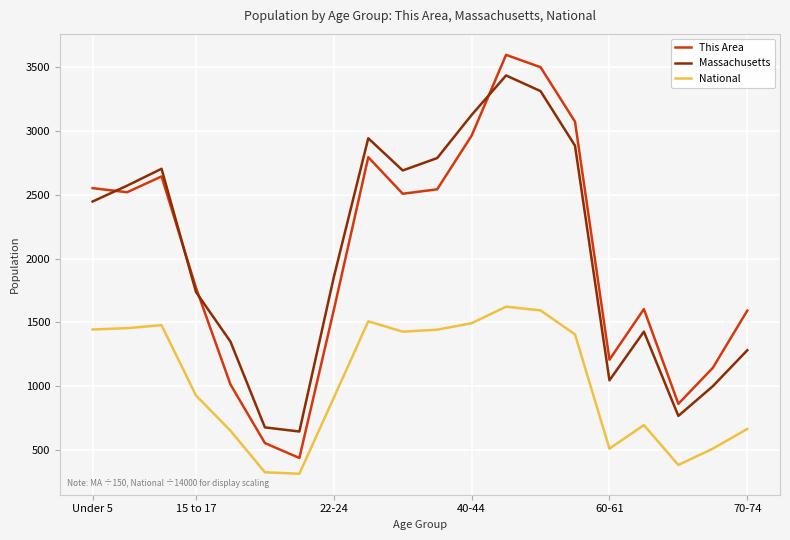

List the series in order of their peak value, highest first.

This Area, Massachusetts, National